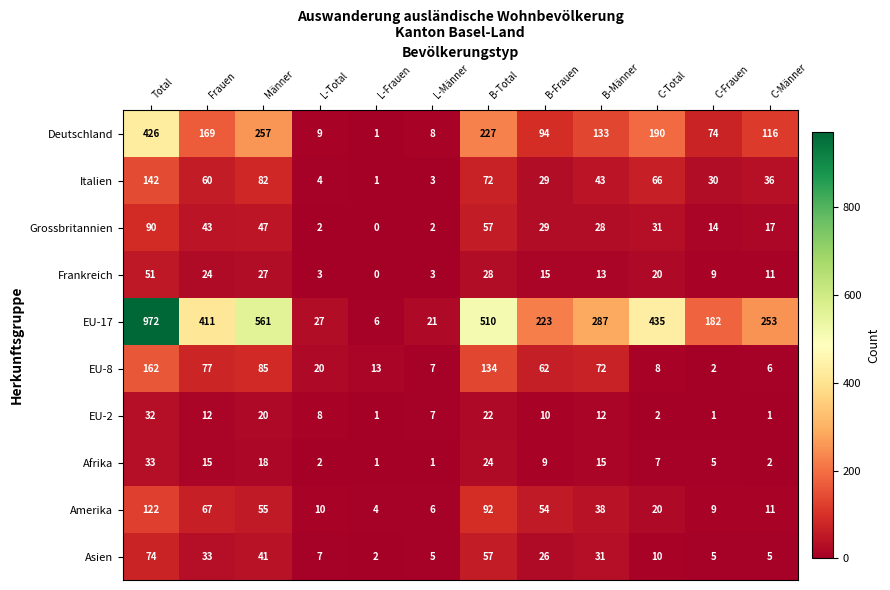

How many distinct data groups are displayed?

10